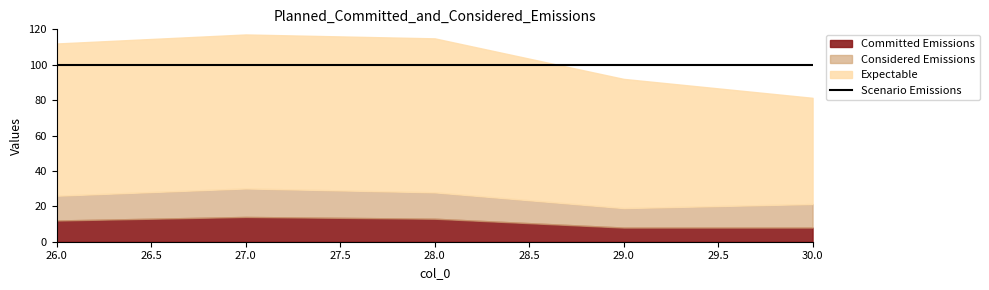

At which category does Considered Emissions reach its first local peak?

27